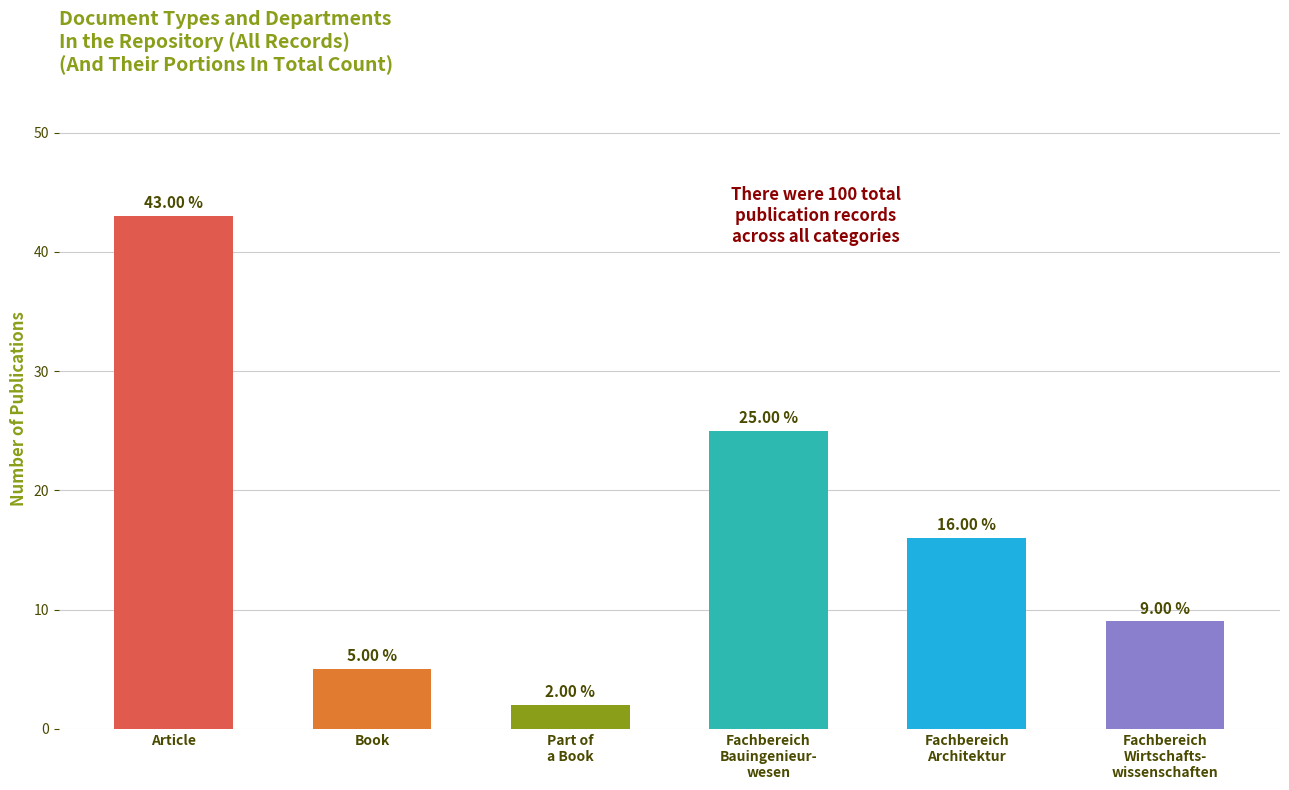

True or false: the data shows 25 at Fachbereich
Bauingenieur-
wesen.

True